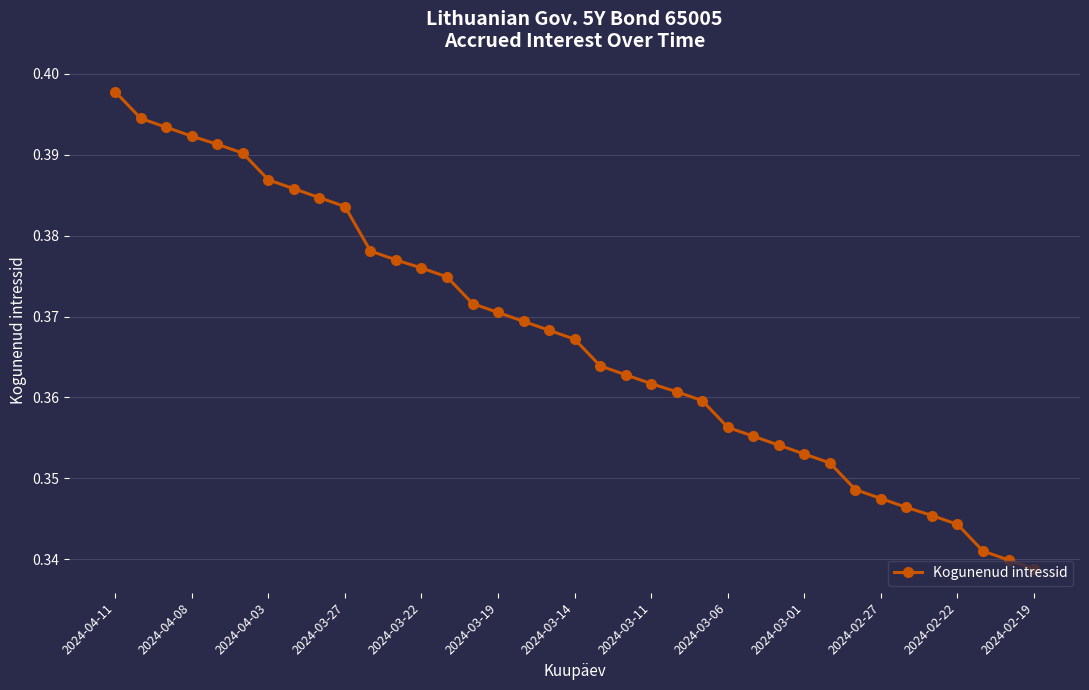

What is the sum of all values?

13.6